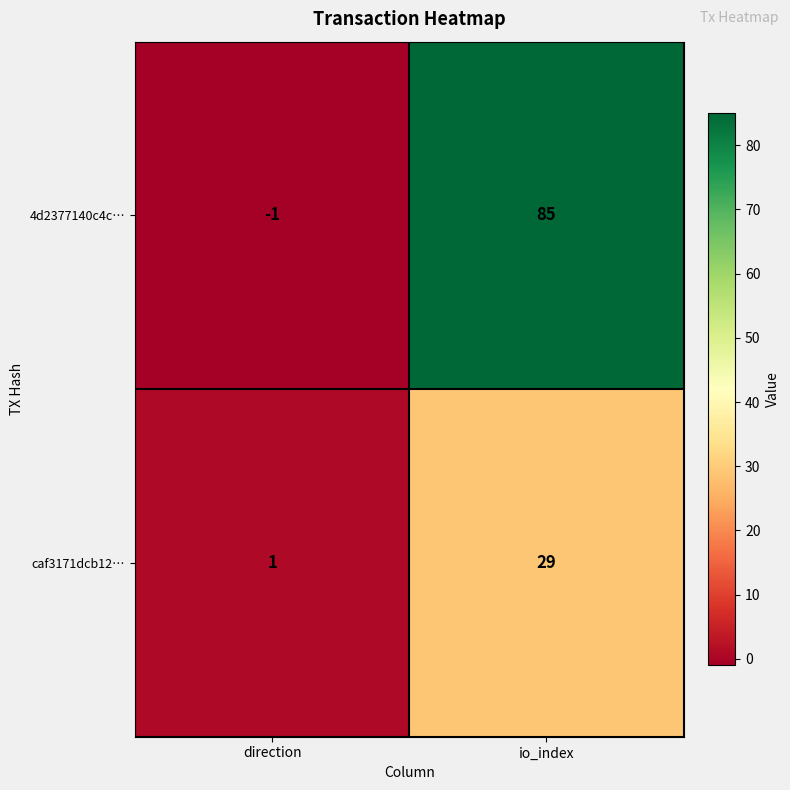

Reading right to left, list all the values displayed in this chart.

4d2377140c4c…: 85	-1
caf3171dcb12…: 29	1